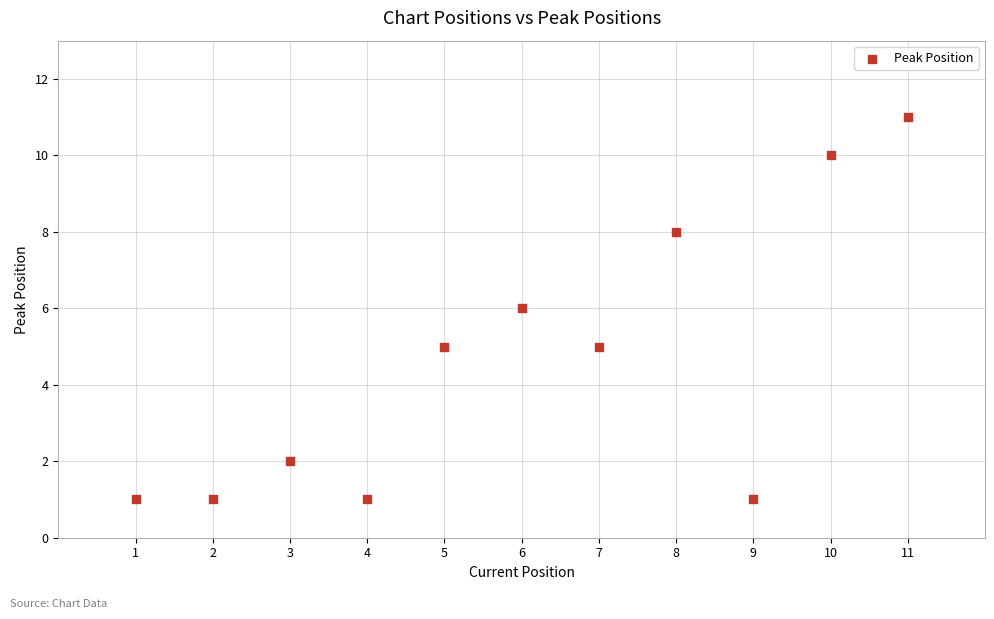

What is the average Y value?

5